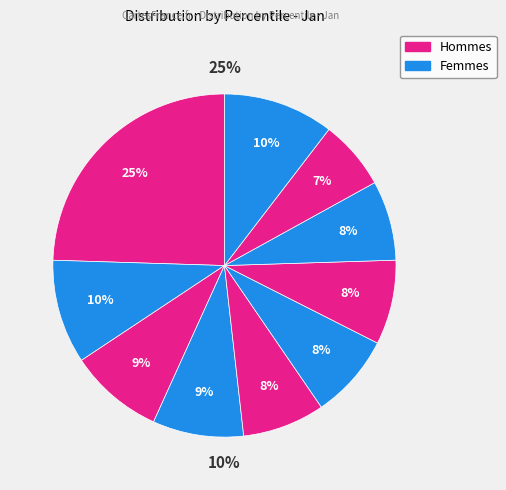

To the nearest percent, what is the average slice percentage?

10%